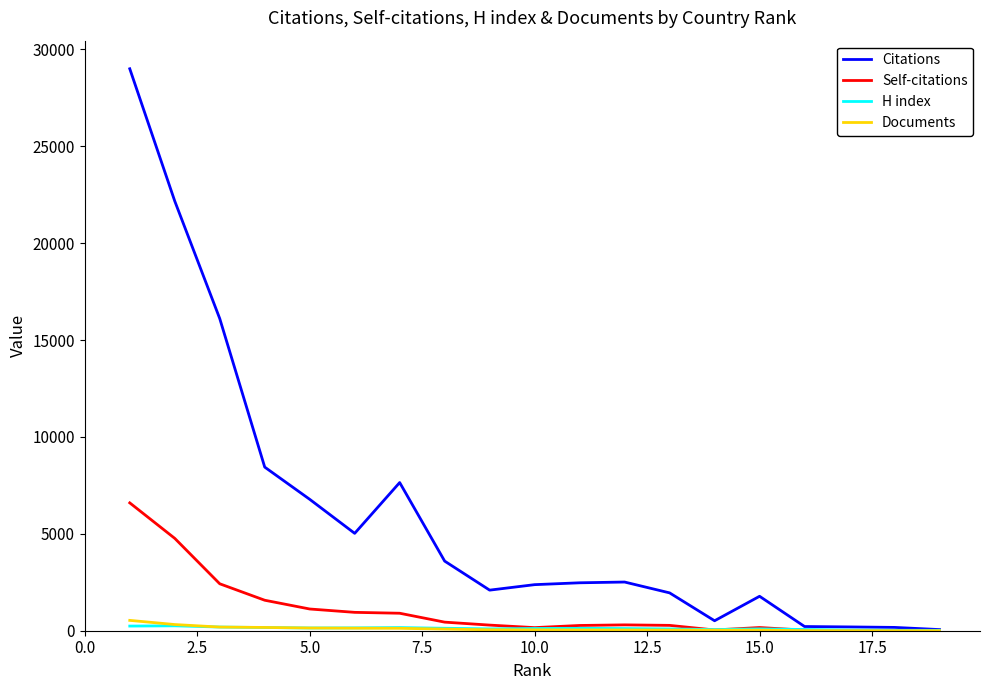

Is this an area chart (filled region under the line)?

No